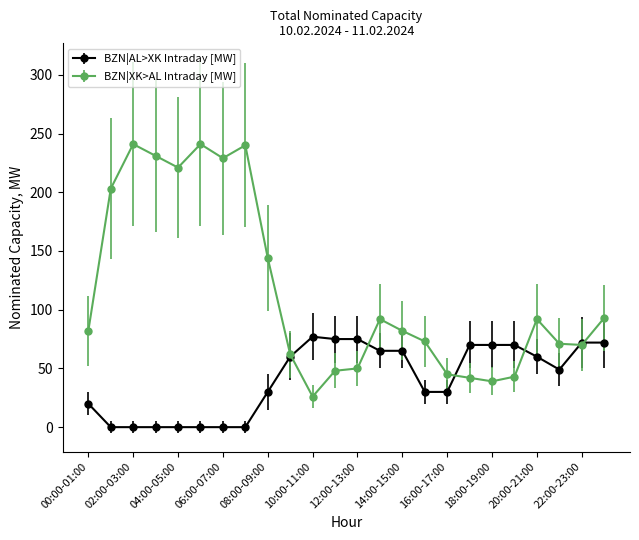

What are all the series names shown in the legend?

BZN|AL>XK Intraday [MW], BZN|XK>AL Intraday [MW]